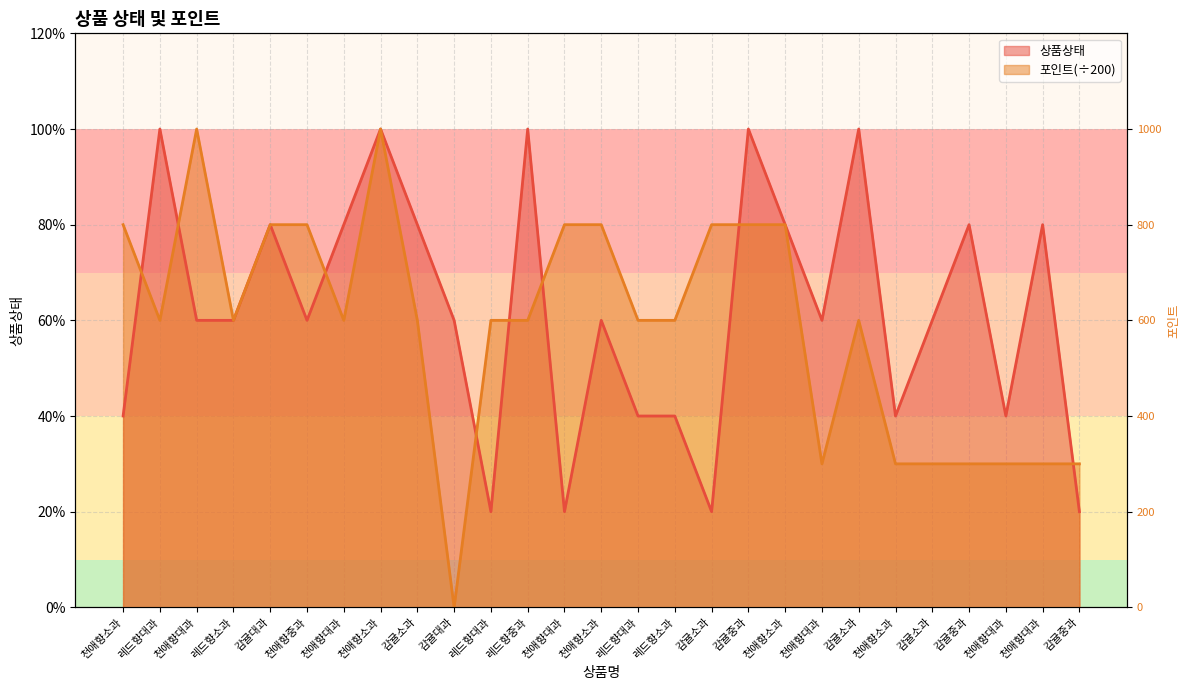

Which has a higher value, 천애향대과 or 레드향대과?

레드향대과